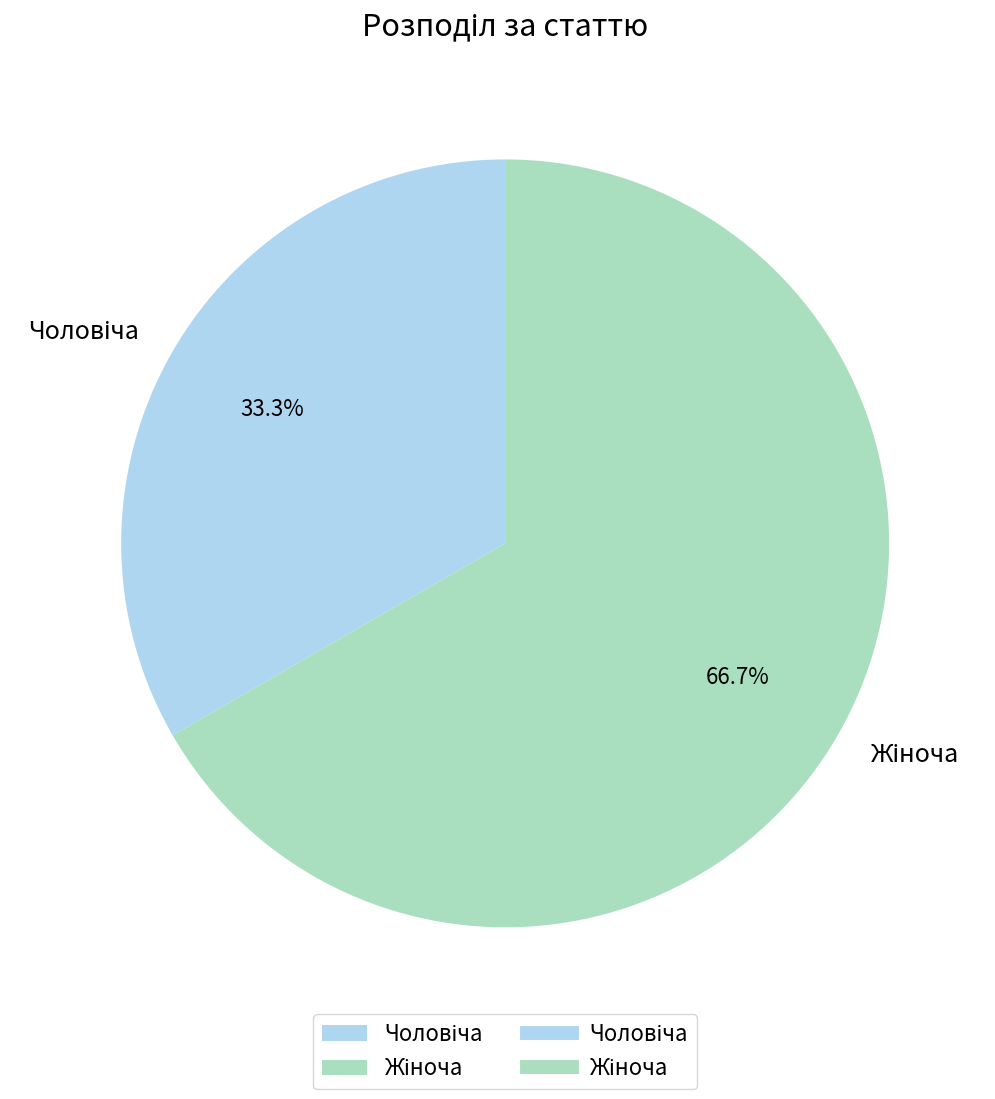

Does any single category account for the majority?

Yes